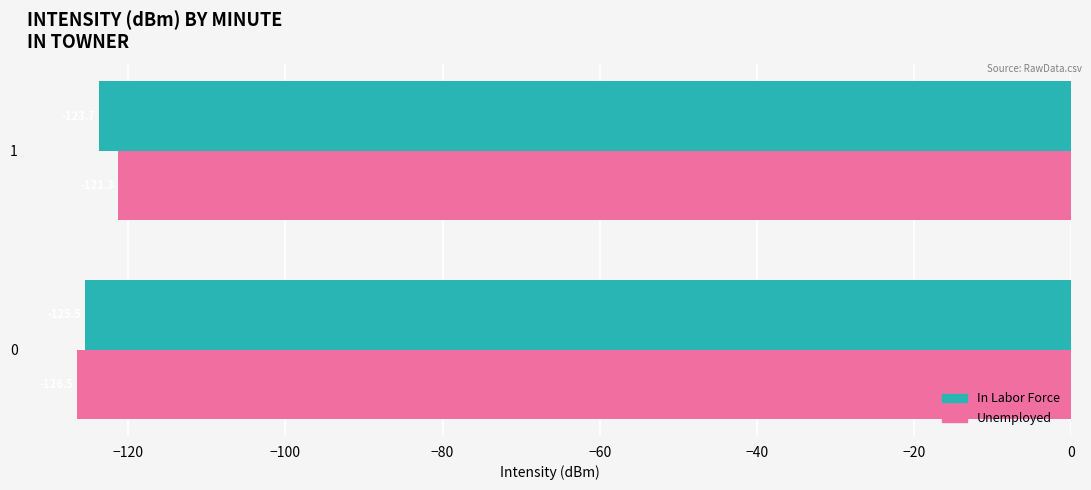

What is the spread (max minus min) of values at 1?

2.4